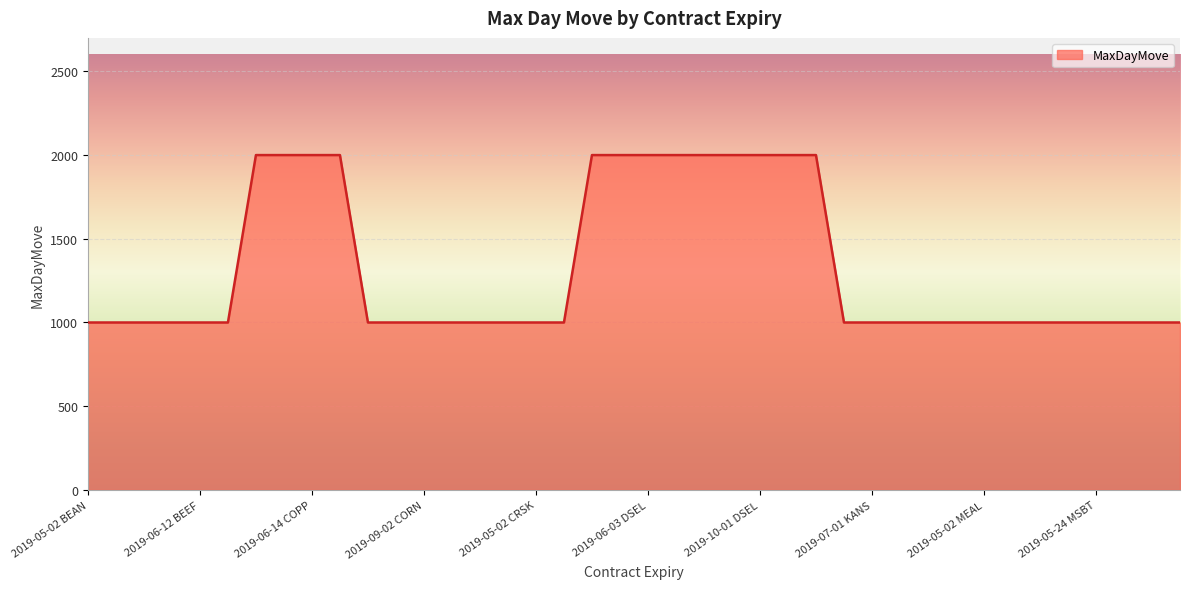

What is the difference between the maximum and minimum values?

1000